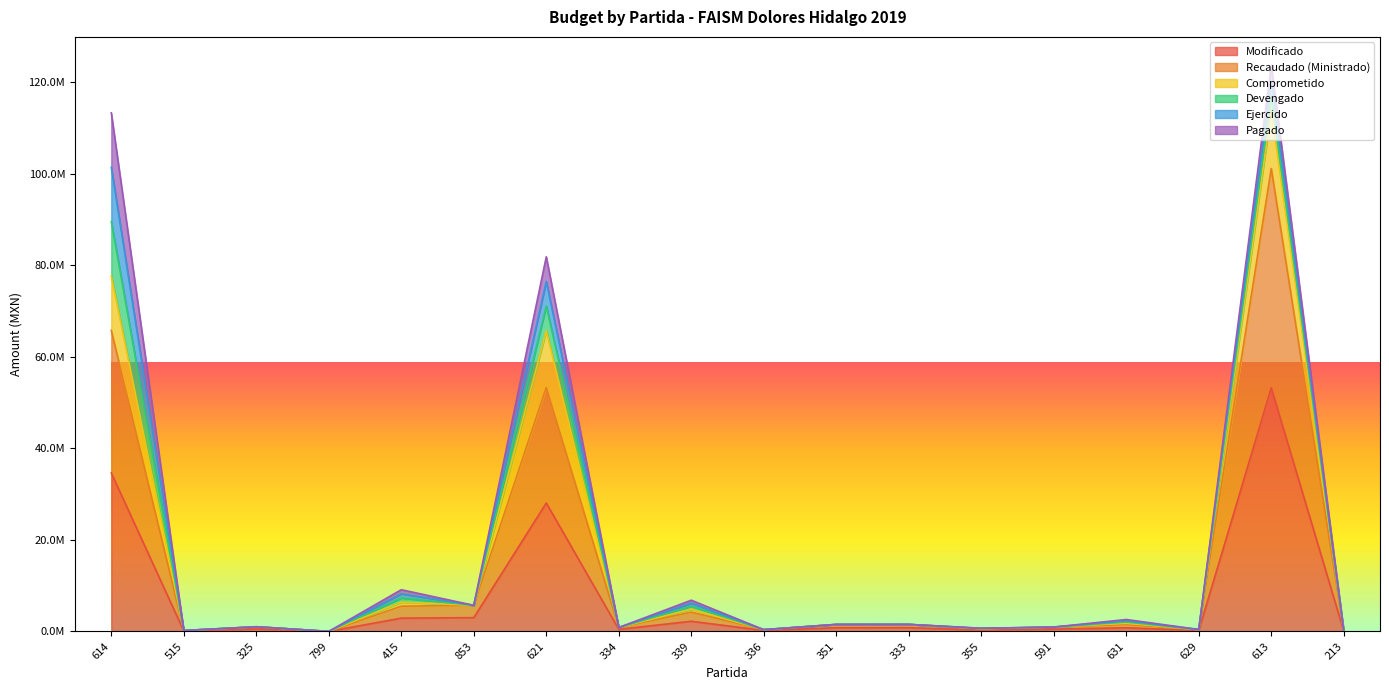

True or false: Recaudado (Ministrado) and Modificado intersect in this chart.

False